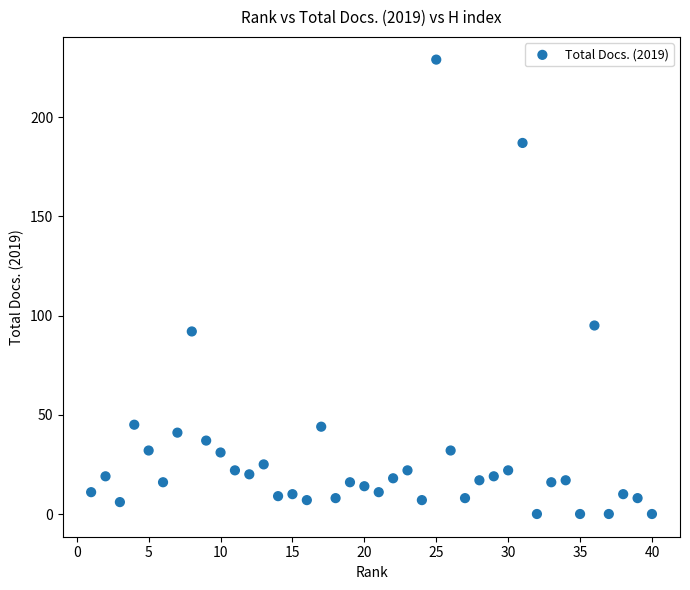

What is the range of X values (max minus min)?

39